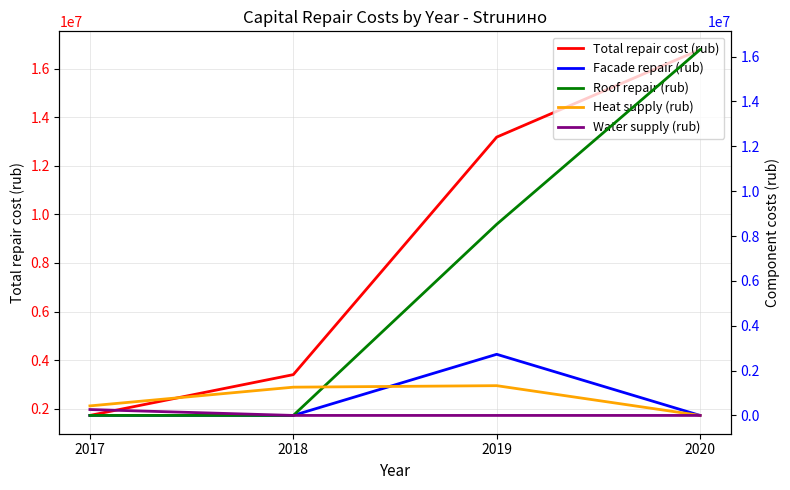

What is the difference between the maximum and second lowest values in the Water supply (rub) series?

263054.7